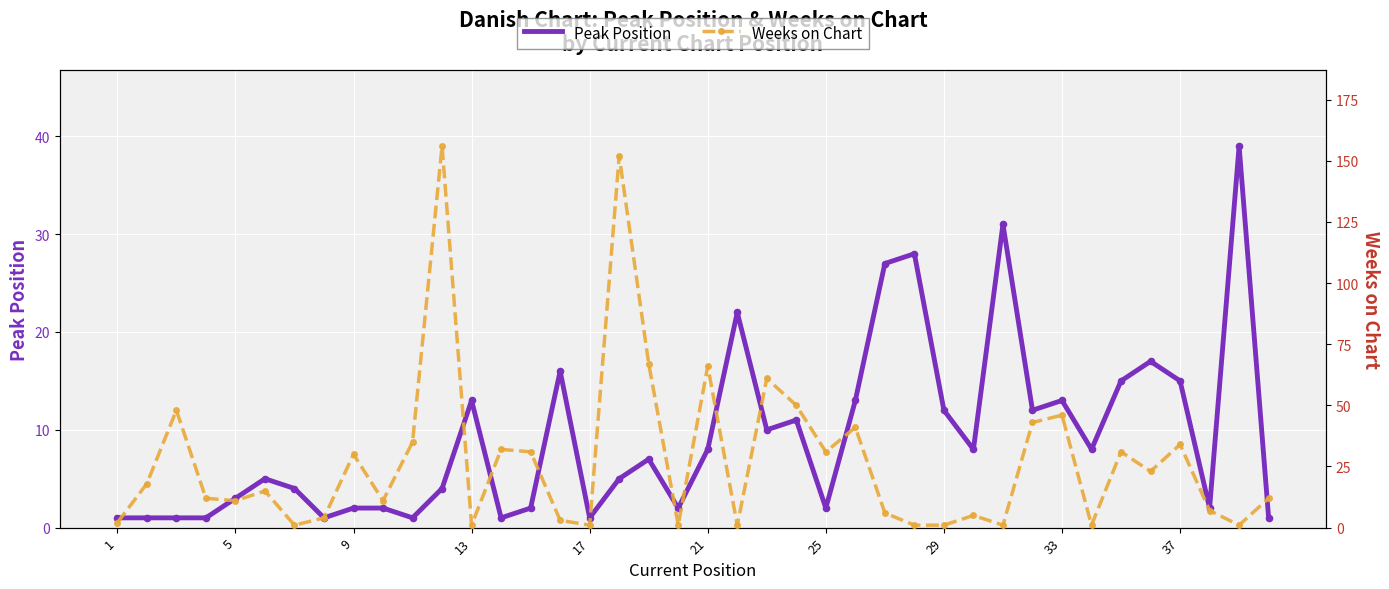

At how many categories does at least one series exceed 51?

5